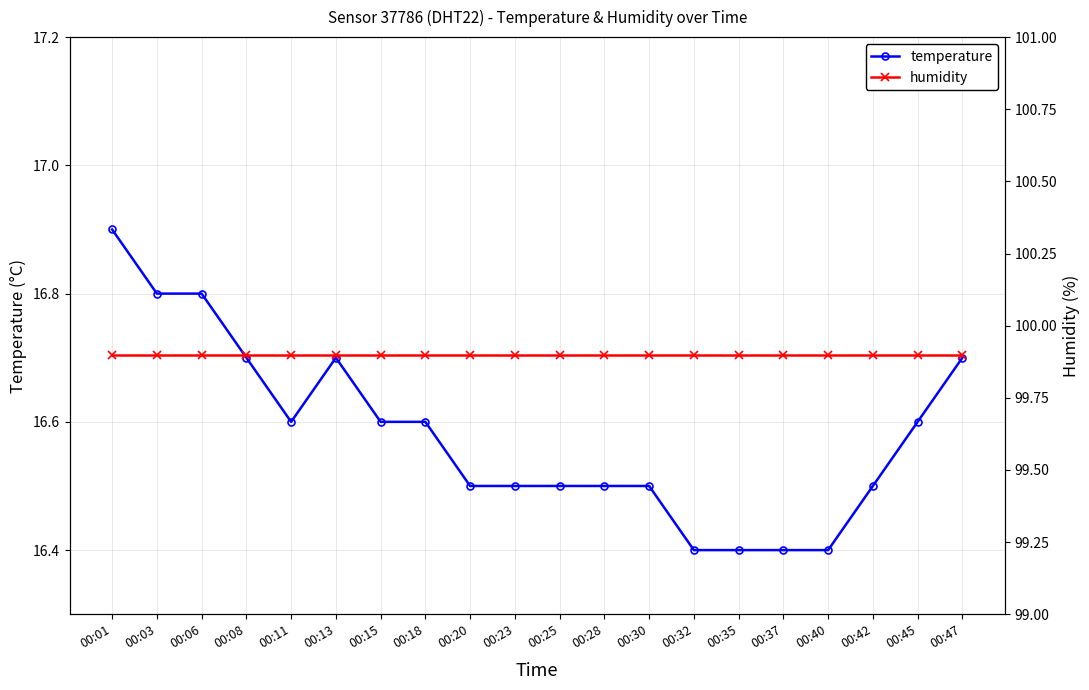

True or false: humidity and temperature intersect in this chart.

False